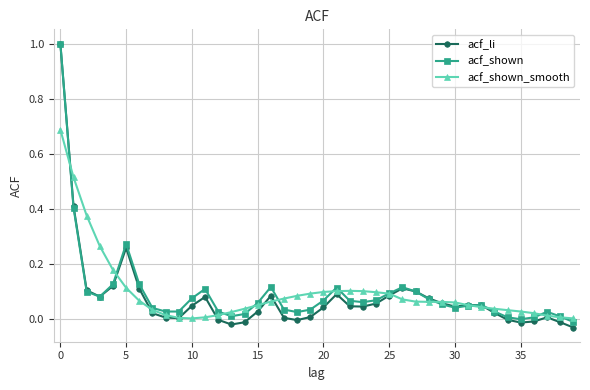

Which series has the largest range (max minus min)?

acf_li